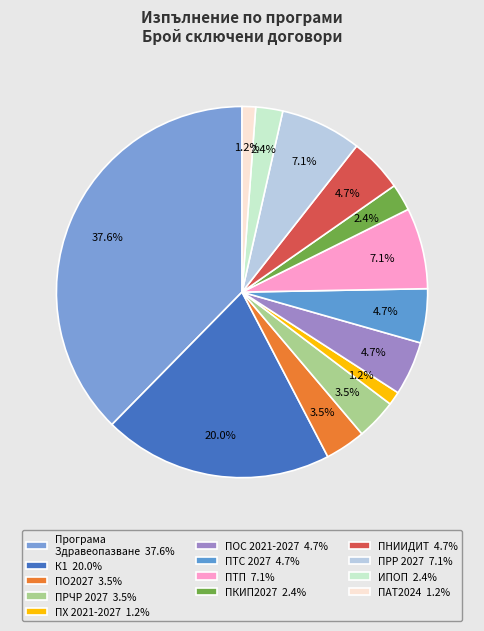

How many segments does this pie chart have?

13